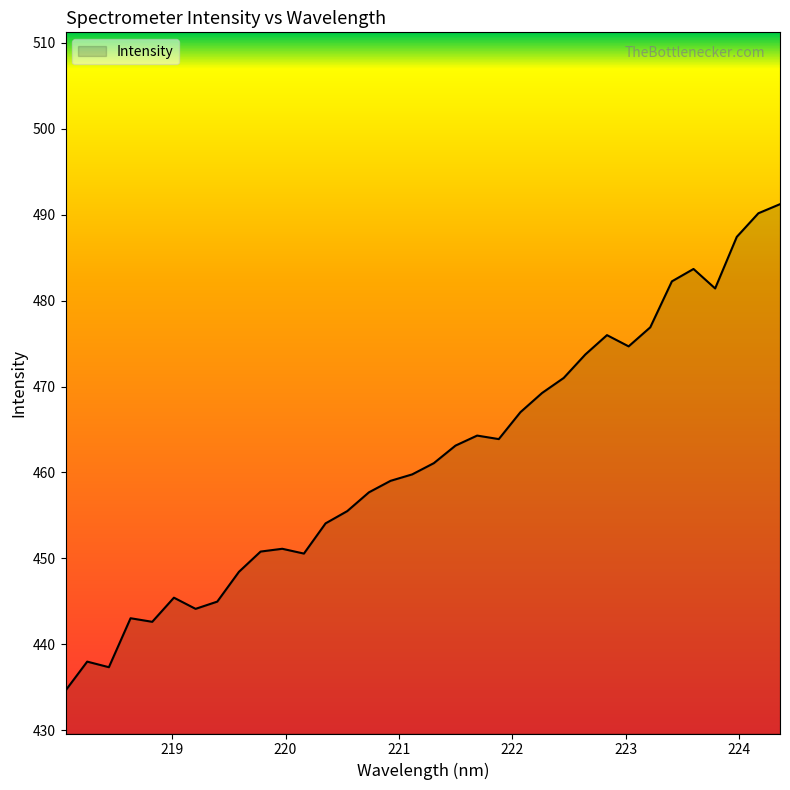

What is the maximum value shown in the chart?

491.2